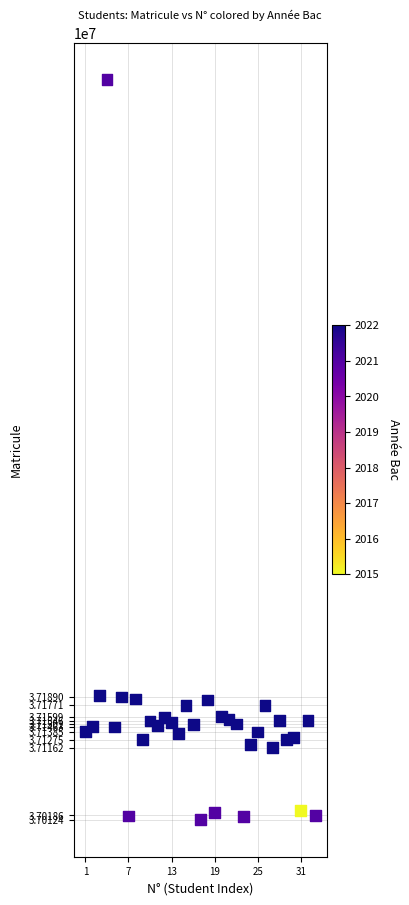

What is the range of Y values (max minus min)?

1064547